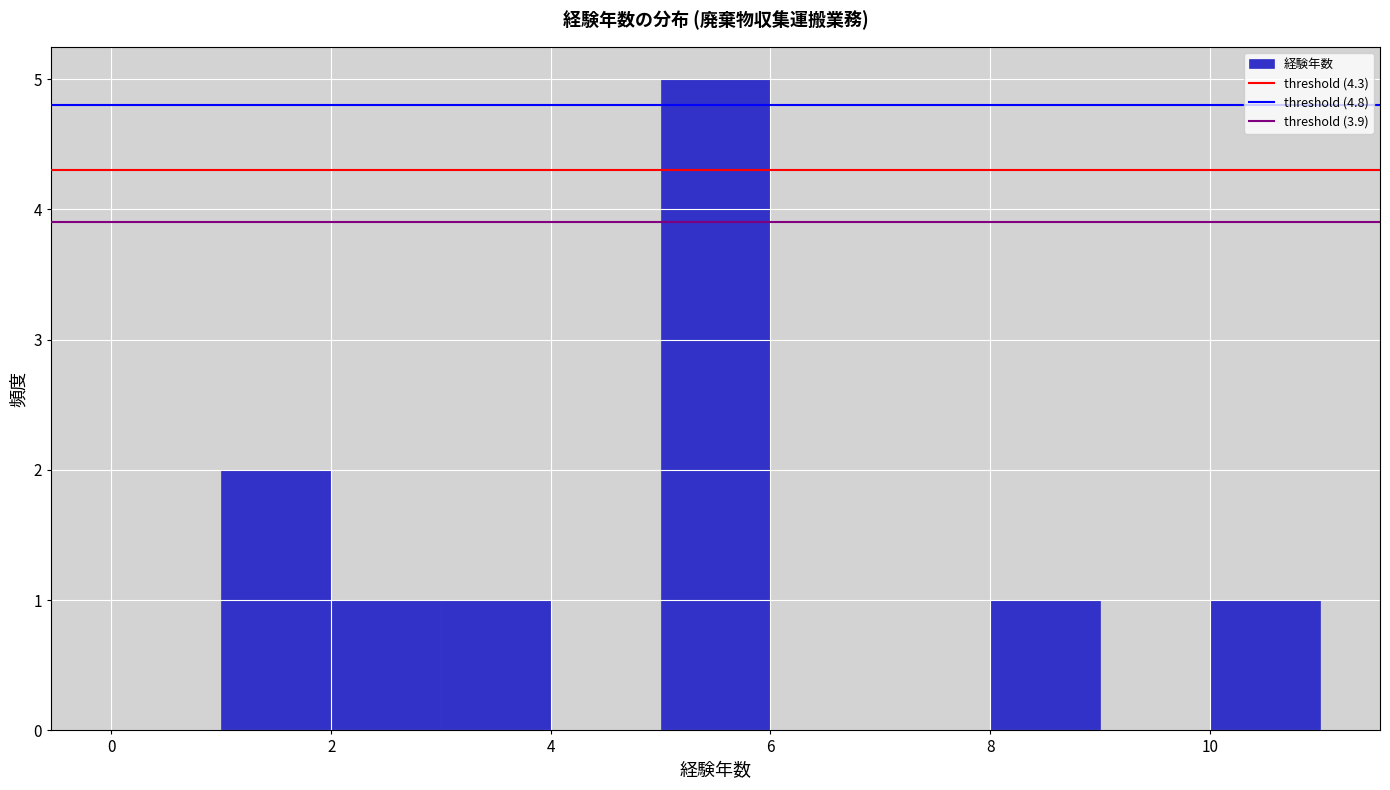

Over which range of the x-axis is the bar tallest?

5 to 6